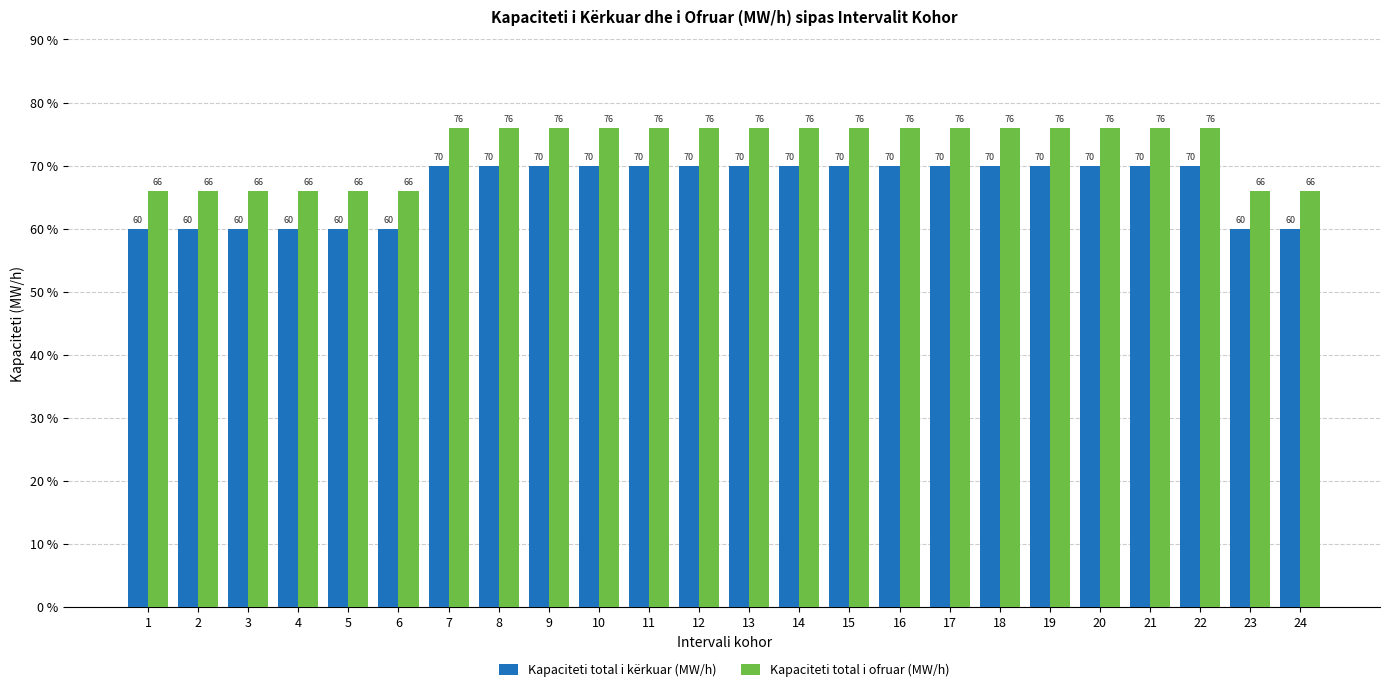

Does the chart contain any negative values?

No